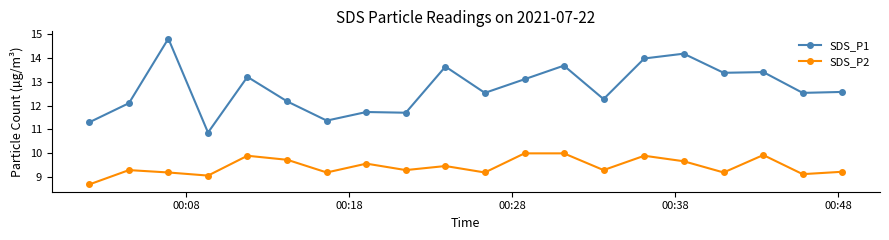

How many lines are shown in the chart?

2